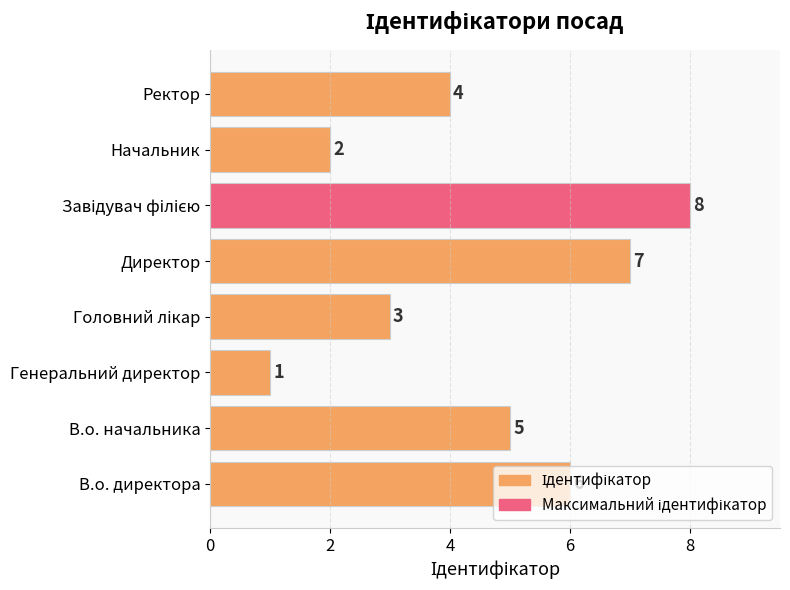

What is the minimum value shown in the chart?

1